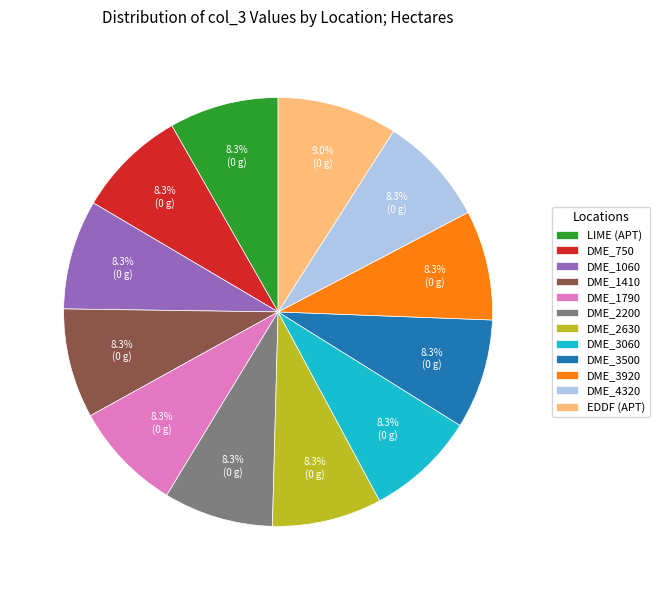

Combined, do DME_1790 and DME_1060 account for over 50%?

No